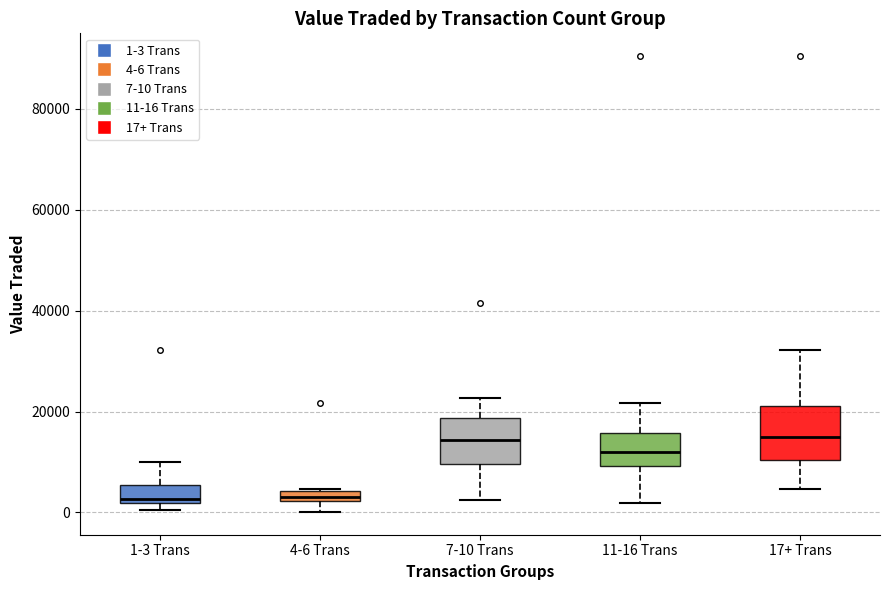

Where does the median line of the box for 11-16 Trans sit on the y-axis? The values are not printed on the chart, so give them approximately, as read against the axis.

12000